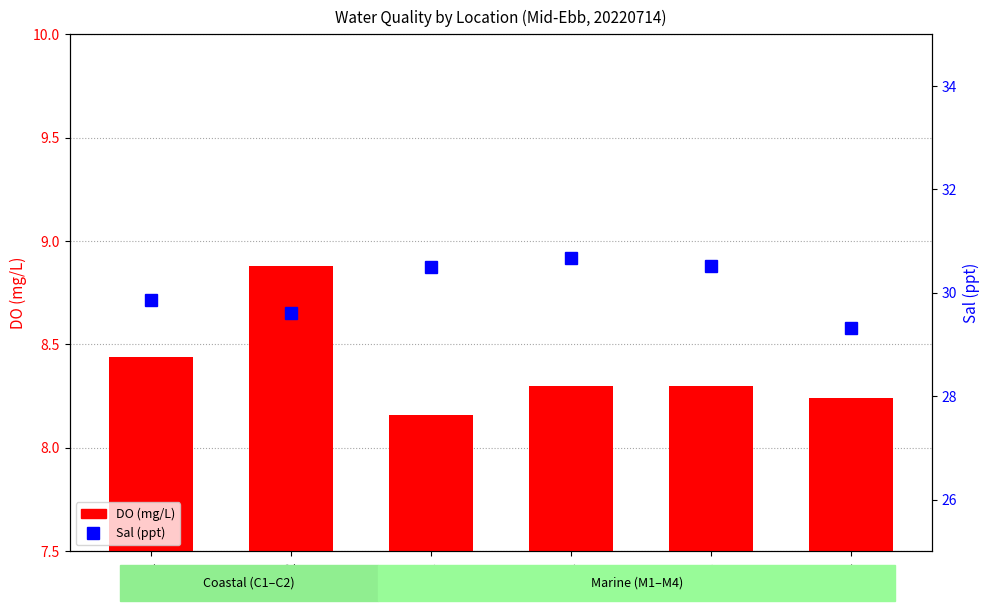

What is the highest value of the DO (mg/L) series?

8.9